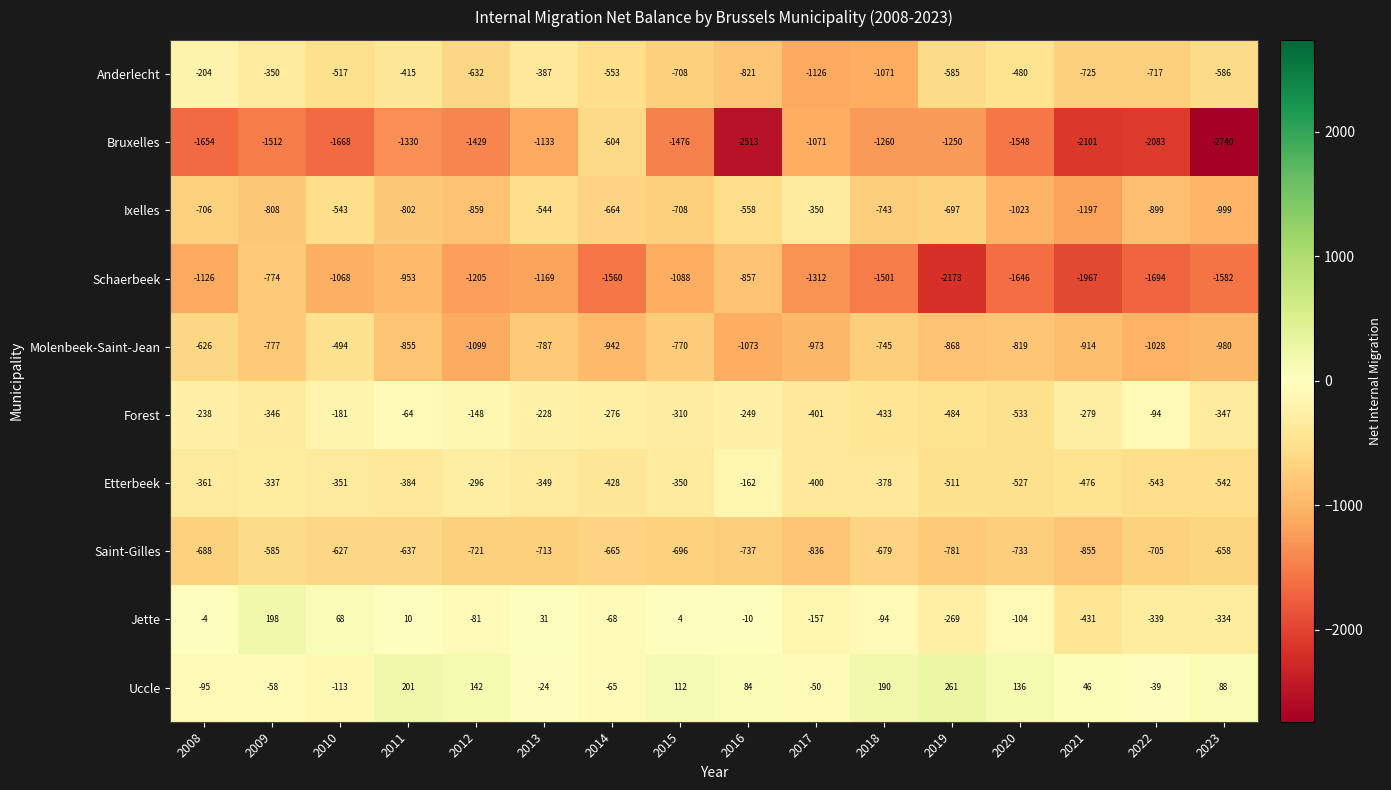

List the labels in order of Jette value, largest first.

2009, 2010, 2013, 2011, 2015, 2008, 2016, 2014, 2012, 2018, 2020, 2017, 2019, 2023, 2022, 2021